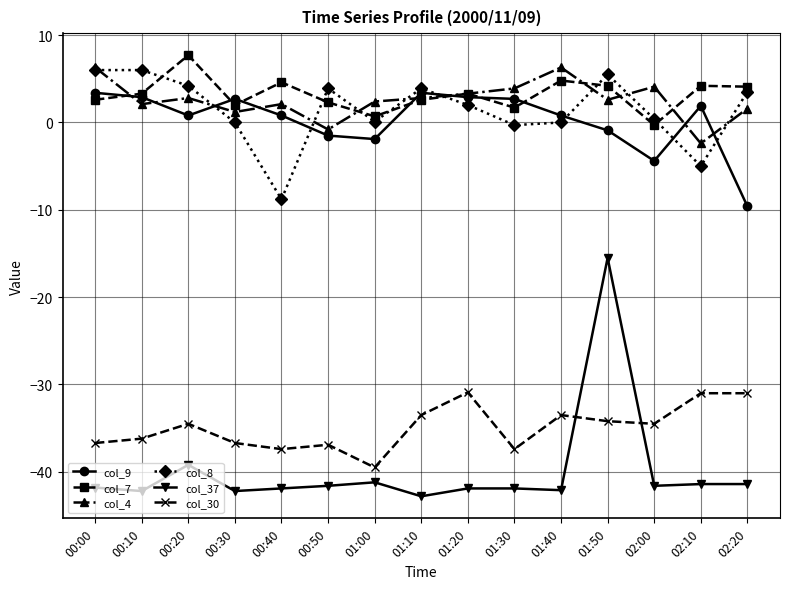

At which category does col_4 reach its first local peak?

00:20